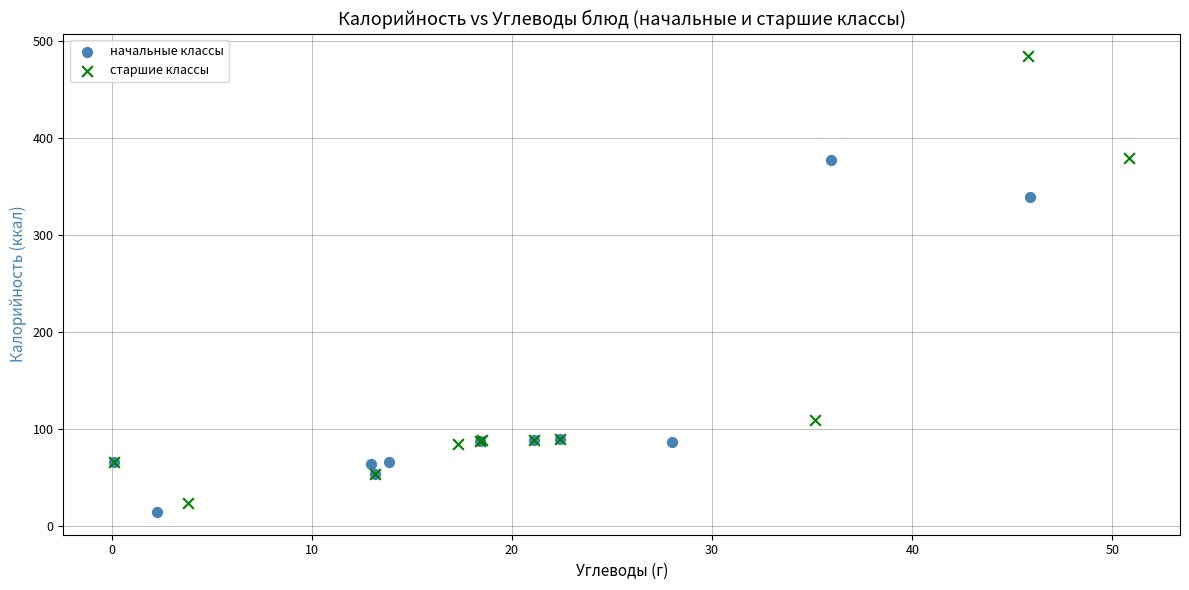

Which series contains the highest Y value?

старшие классы